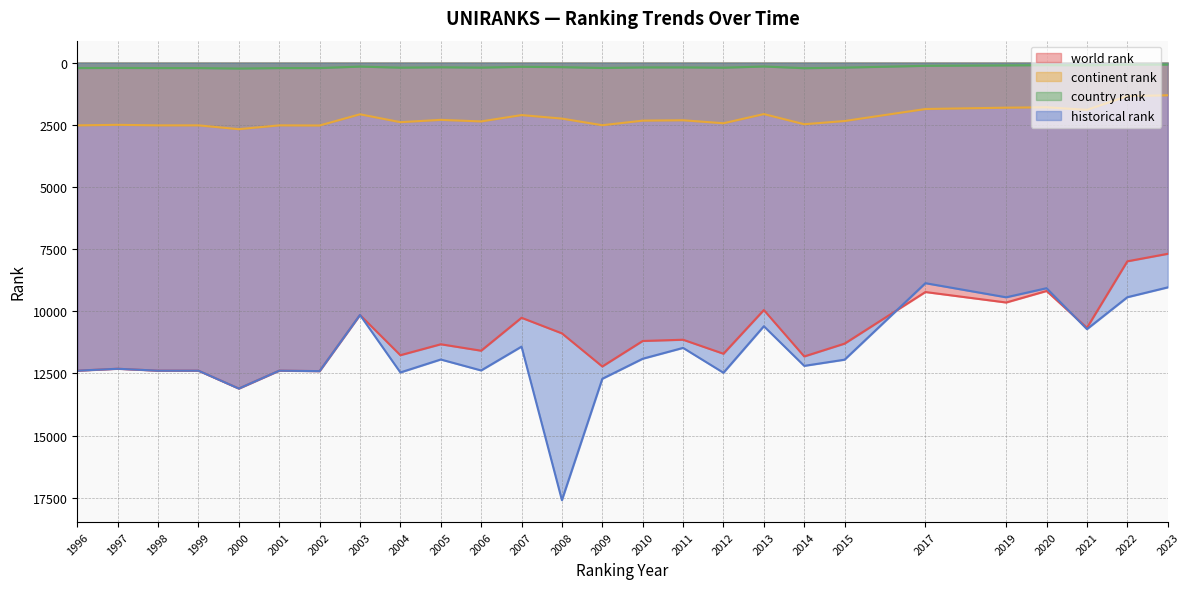

What are all the series names shown in the legend?

world rank, continent rank, country rank, historical rank